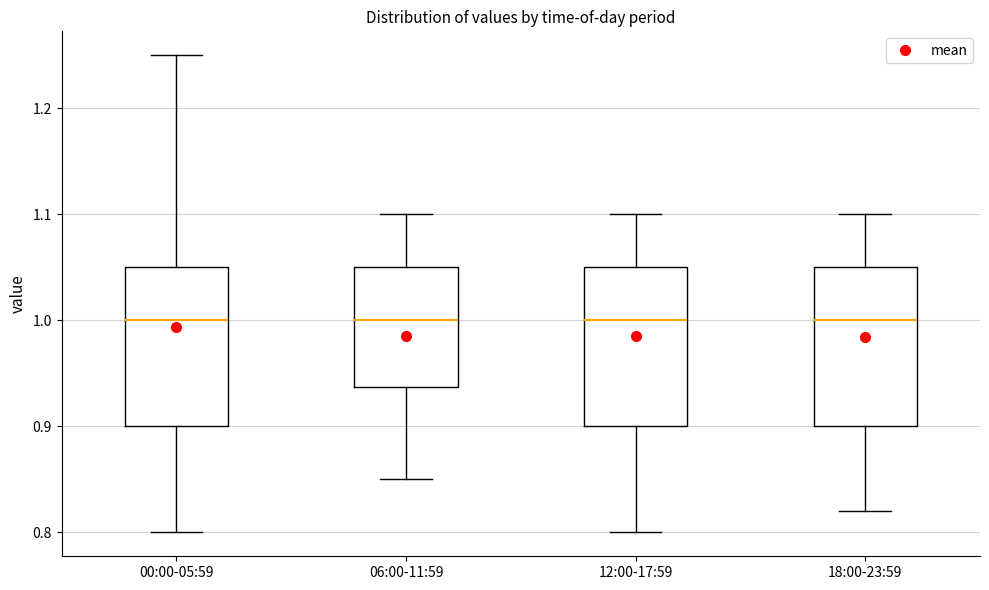

Where is the lower edge of the box for 06:00-11:59 on the y-axis? The values are not printed on the chart, so give them approximately, as read against the axis.

0.94